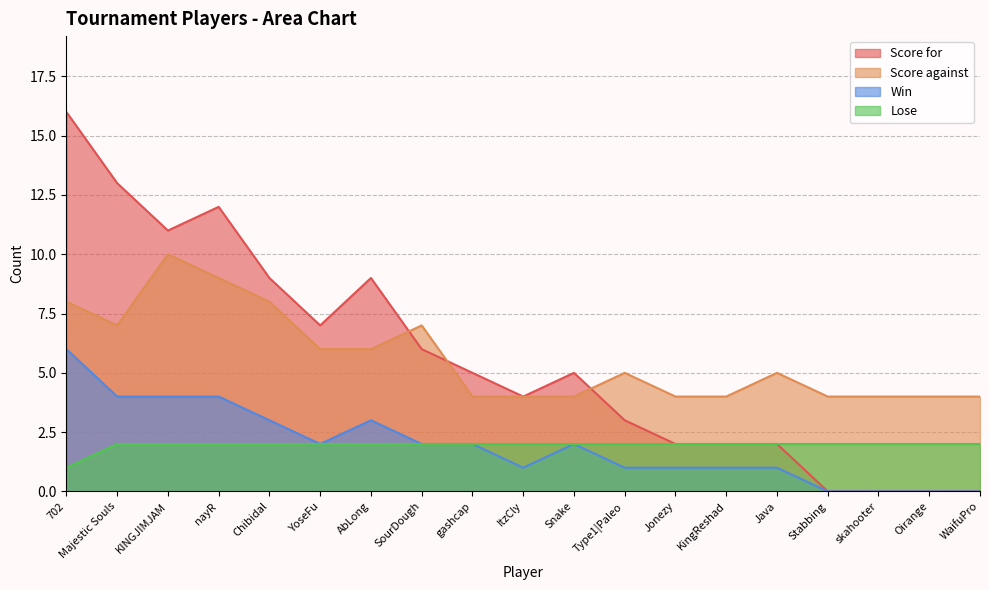

At how many categories does at least one series exceed 15?

1